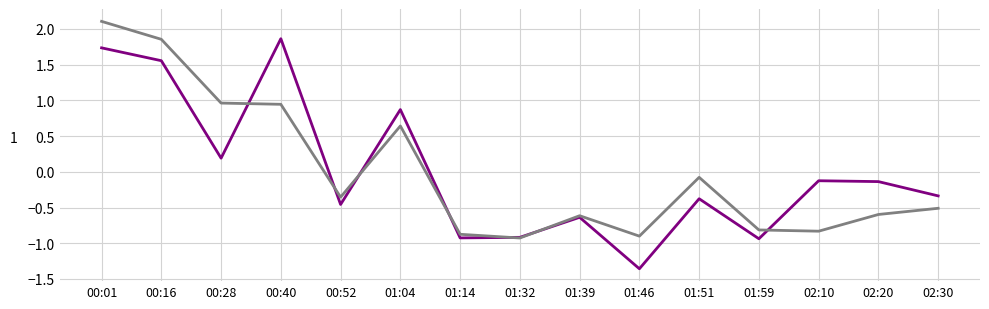

What position from the left is 00:40?

4